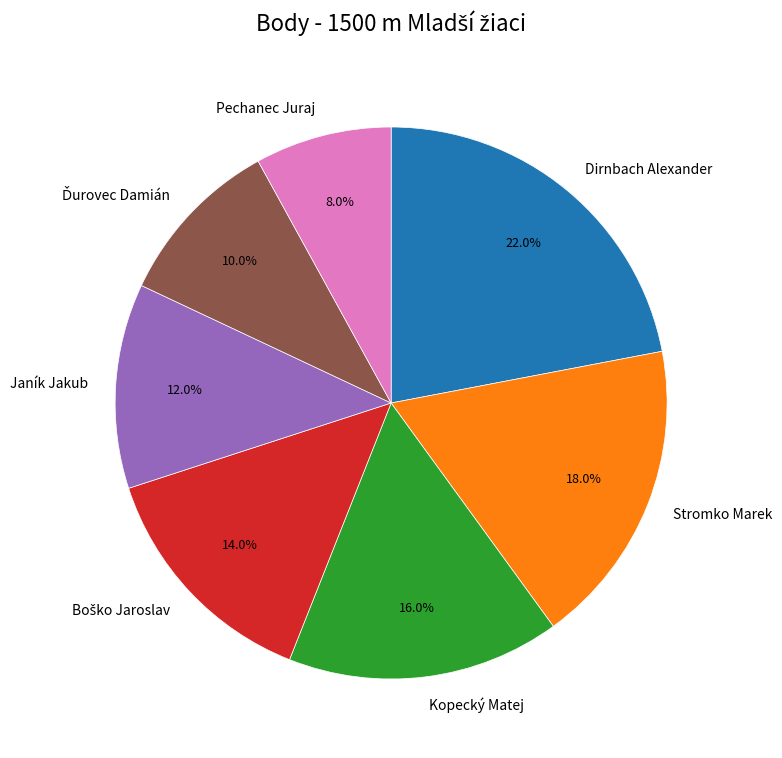

Which has a higher value, Pechanec Juraj or Stromko Marek?

Stromko Marek